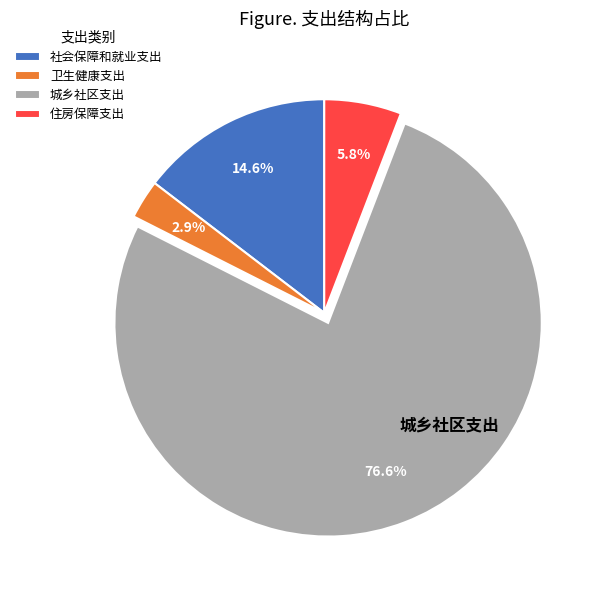

Is the sum of 社会保障和就业支出 and 卫生健康支出 greater than half?

No